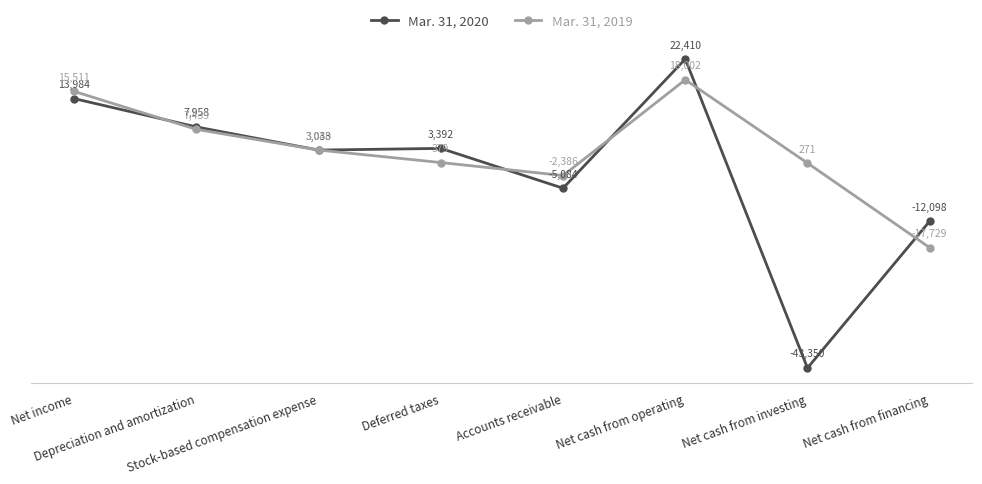

How many values in the Mar. 31, 2019 series are below 3040?

4